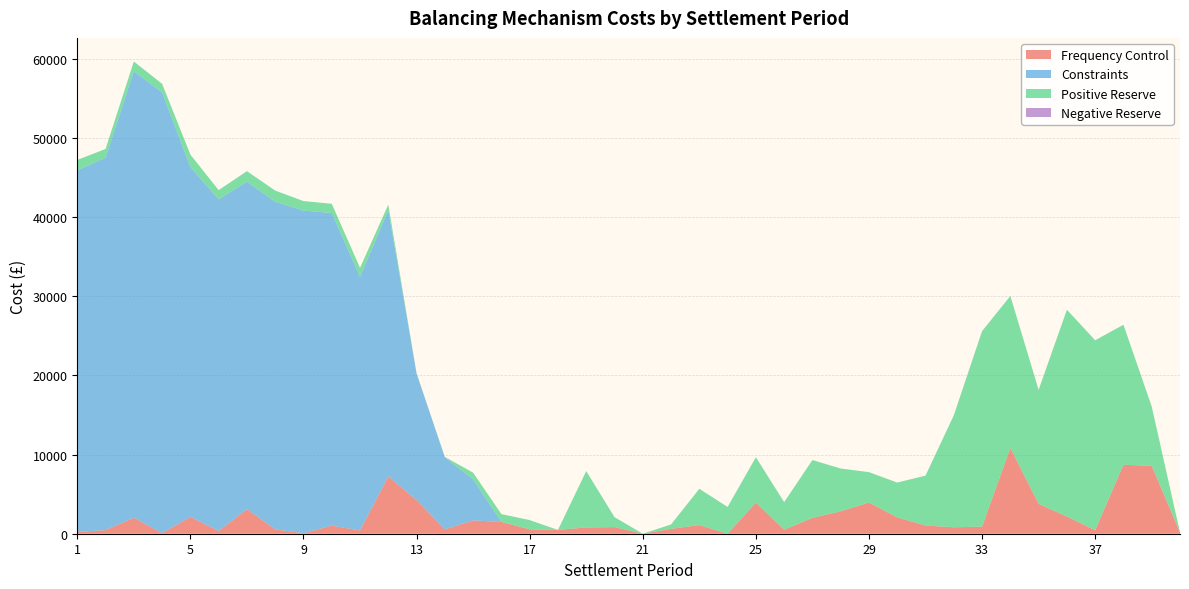

Reading left to right, extract all data points from this chart.

Frequency Control: 230.0	455.4	2015.6	68.9	2125.9	338.3	3102.2	545.2	63.9	1020.8	414.2	7243.9	4248.8	552.7	1680.7	1490.9	556.2	478.1	794.7	836.8	0.0	617.5	1086.8	0.0	3923.9	511.0	2000.5	2832.9	3936.9	2059.3	1035.1	812.8	898.1	10826.8	3774.6	2170.6	437.5	8706.4	8579.1	163.9
Constraints: 45669.0	47018.7	56392.6	55662.5	44180.3	41890.0	41357.2	41375.8	40750.6	39480.5	32034.9	33621.4	16002.1	9094.5	5199.0	0.0	0.0	0.0	0.0	0.0	0.0	0.0	0.0	0.0	0.0	0.0	0.0	0.0	0.0	0.0	0.0	0.0	0.0	0.0	0.0	0.0	0.0	0.0	0.0	0.0
Positive Reserve: 1306.3	1113.1	1225.5	1087.2	1576.6	1161.8	1329.5	1413.1	1196.8	1166.0	1130.4	693.4	-230.6	53.4	831.2	988.2	1166.6	0.0	7112.9	1258.2	0.0	554.0	4586.6	3379.6	5738.7	3480.3	7307.6	5405.2	3839.0	4403.2	6301.1	14145.1	24691.1	19199.3	14394.7	26115.4	23992.6	17684.4	7482.6	0.0
Negative Reserve: 0.0	0.0	0.0	0.0	0.0	0.0	0.0	0.0	0.0	0.0	0.0	0.0	0.0	0.0	0.0	0.0	0.0	0.0	0.0	0.0	0.0	0.0	0.0	0.0	0.0	0.0	0.0	0.0	0.0	0.0	0.0	0.0	0.0	0.0	0.0	0.0	0.0	0.0	0.0	0.0